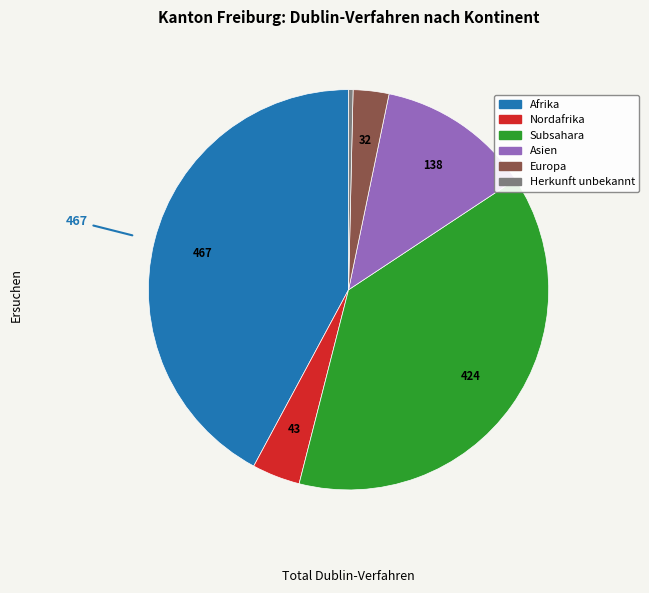

Is there a majority slice in this chart?

No